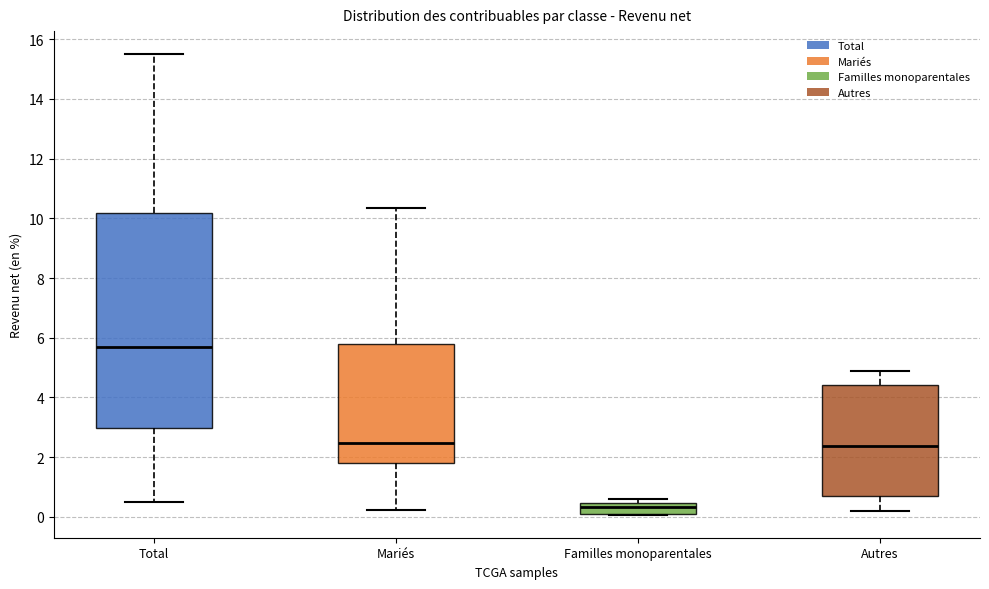

Reading left to right, read every box against the y-axis: the position of its median line, the range the box covers, and the ends of its whiskers. The values are not printed on the chart, so give them approximately, as read against the axis.

Total: median 5.6, box 3.0 to 10.2, whiskers 0.4 to 15.6
Mariés: median 2.4, box 1.8 to 5.8, whiskers 0.2 to 10.4
Familles monoparentales: median 0.4 (inside the box), box 0.2 to 0.4, whiskers 0.0 to 0.6
Autres: median 2.4, box 0.8 to 4.4, whiskers 0.2 to 4.8